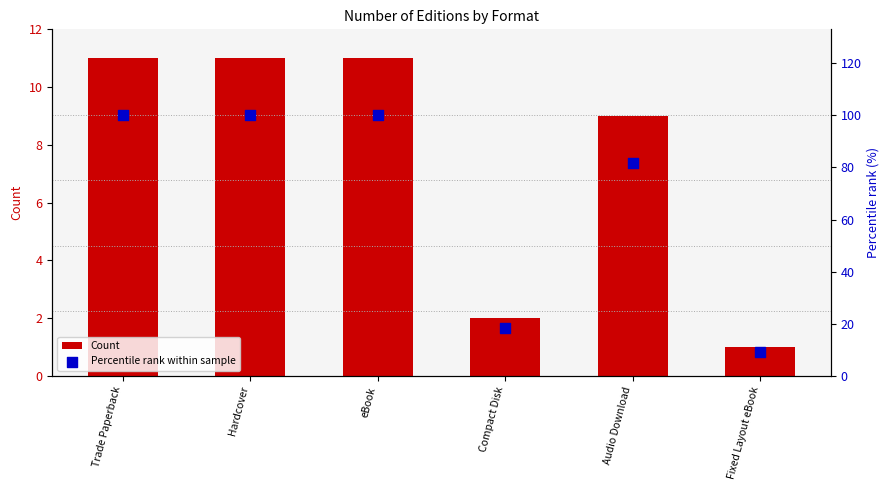

What are all the series names shown in the legend?

Count, Percentile rank within sample